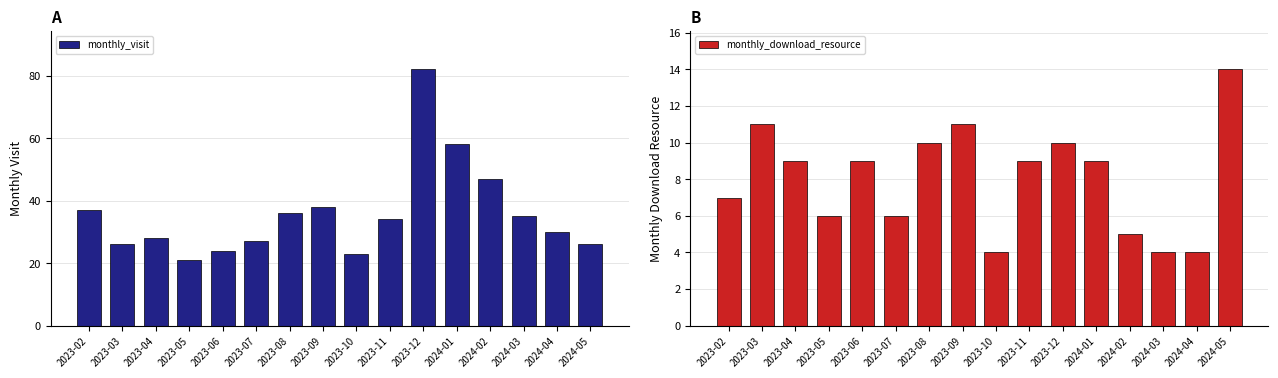

What is the spread (max minus min) of values at 2024-01?

49